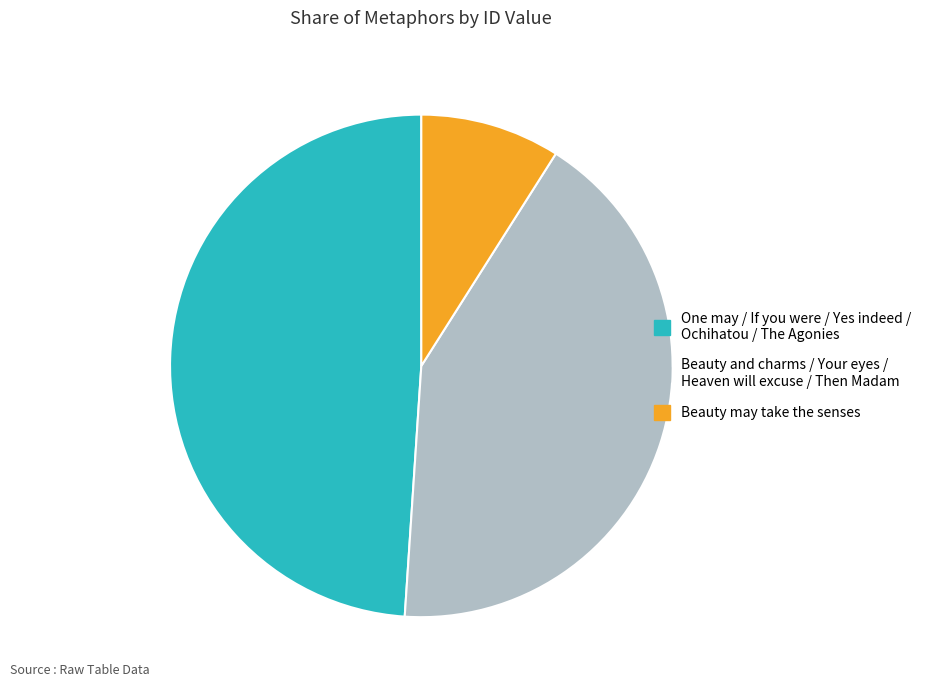

Which has a higher value, One may / If you were / Yes indeed / Ochihatou / The Agonies or Beauty and charms / Your eyes / Heaven will excuse / Then Madam?

One may / If you were / Yes indeed / Ochihatou / The Agonies